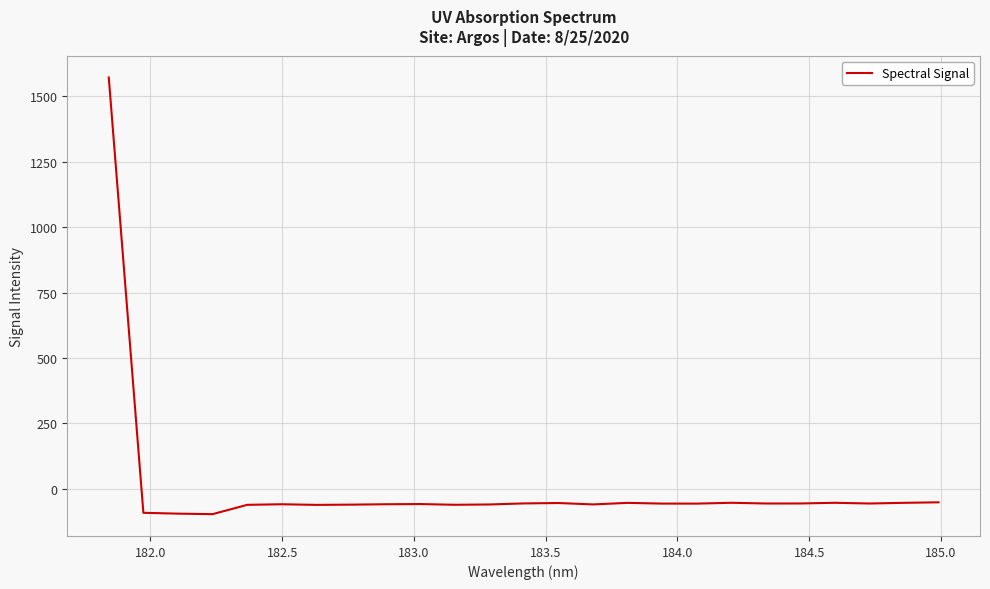

True or false: there are more than 1 points higher than both neighbors.

True